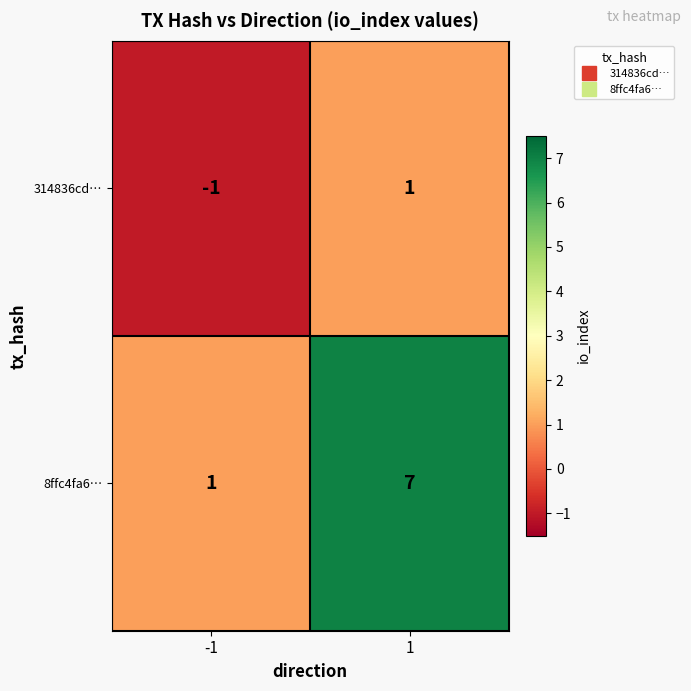

The value of 8ffc4fa6… at 1 is 7. True or false?

True